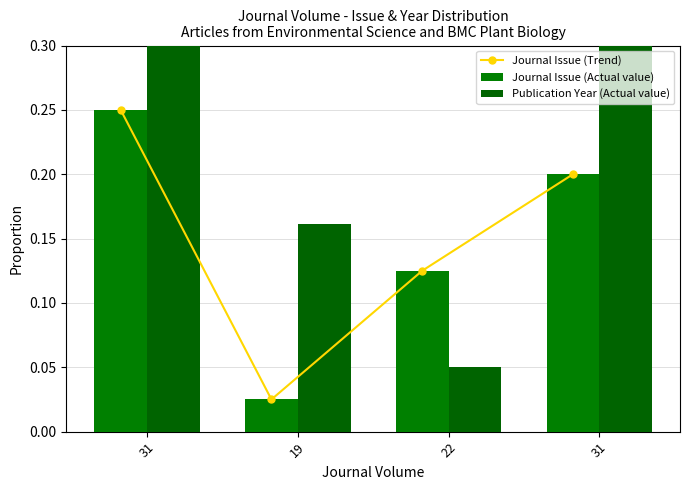

Which series has the widest spread of values?

Publication Year (Actual value)